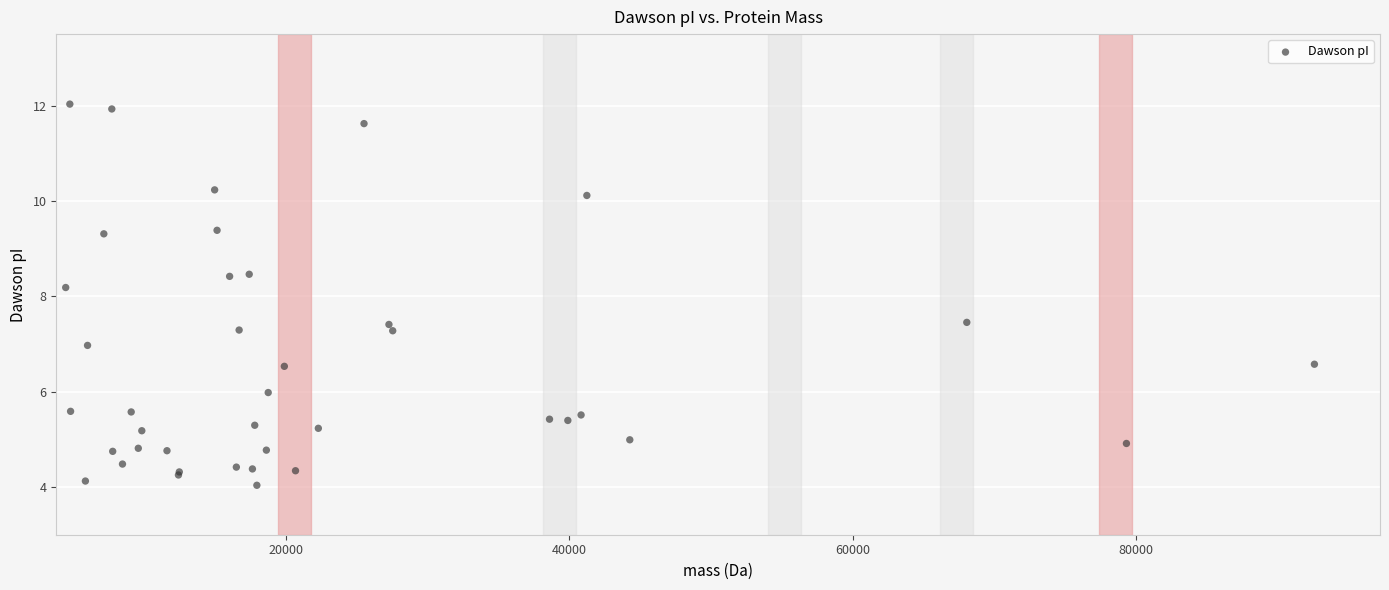

What Y value in the scatter plot is closest to 8?

8.2